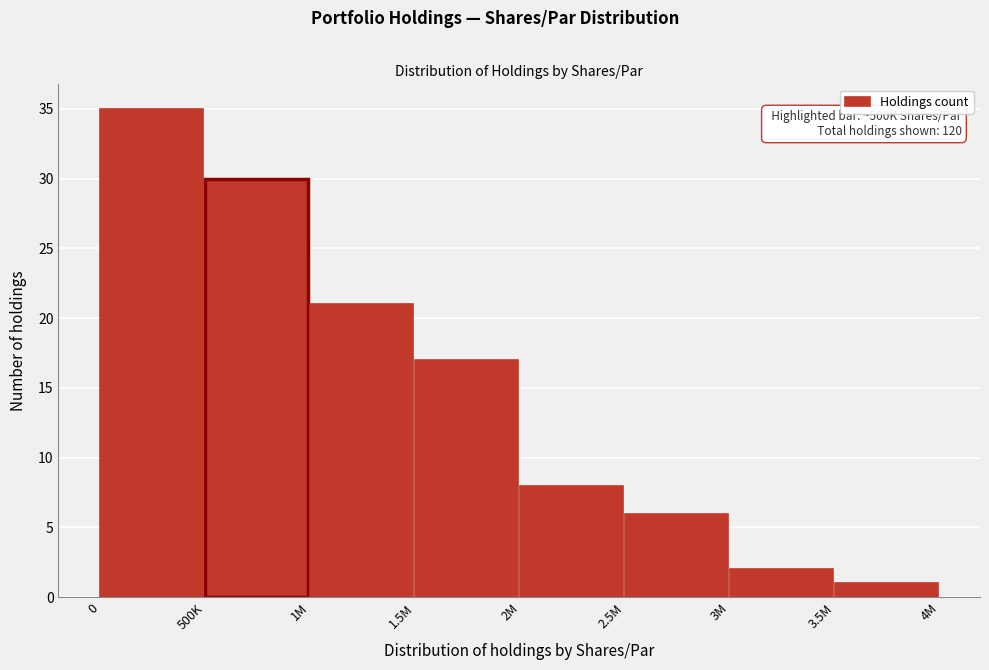

Reading left to right, extract all data points from this chart.

0=35	500K=30	1M=21	1.5M=17	2M=8	2.5M=6	3M=2	3.5M=1